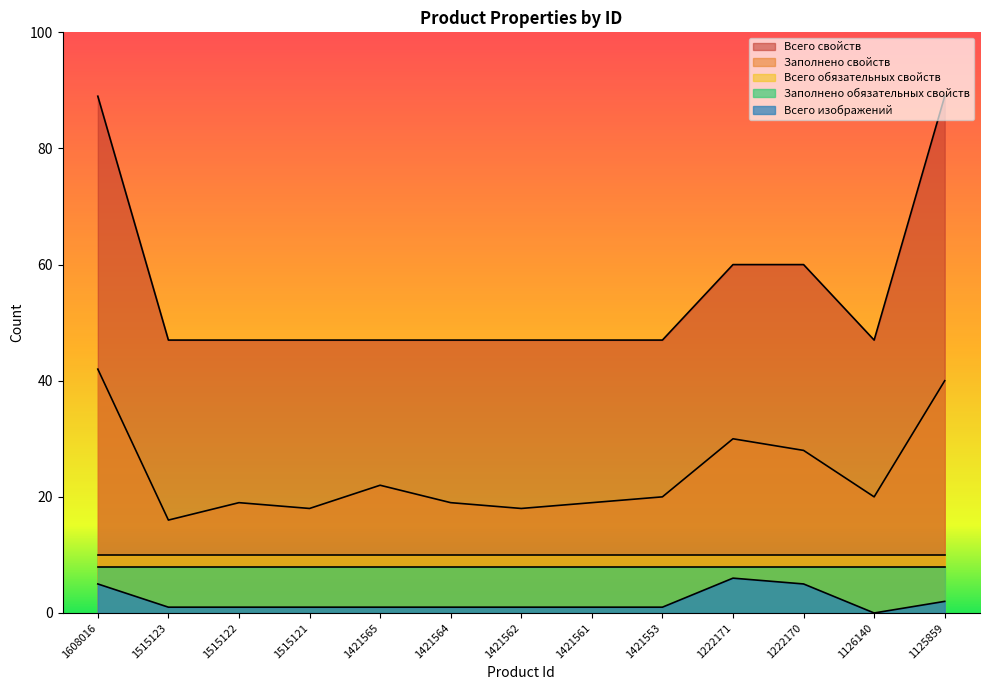

What is the maximum value shown in the chart?

89